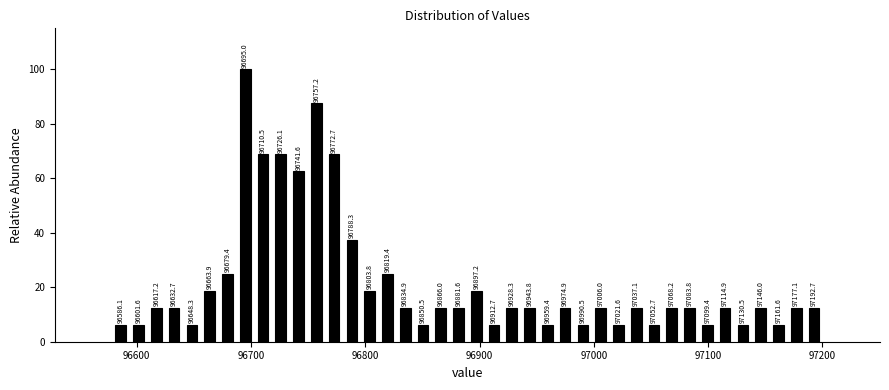

Read against the x-axis, roughly where is the centre of the tallest bar?

96690